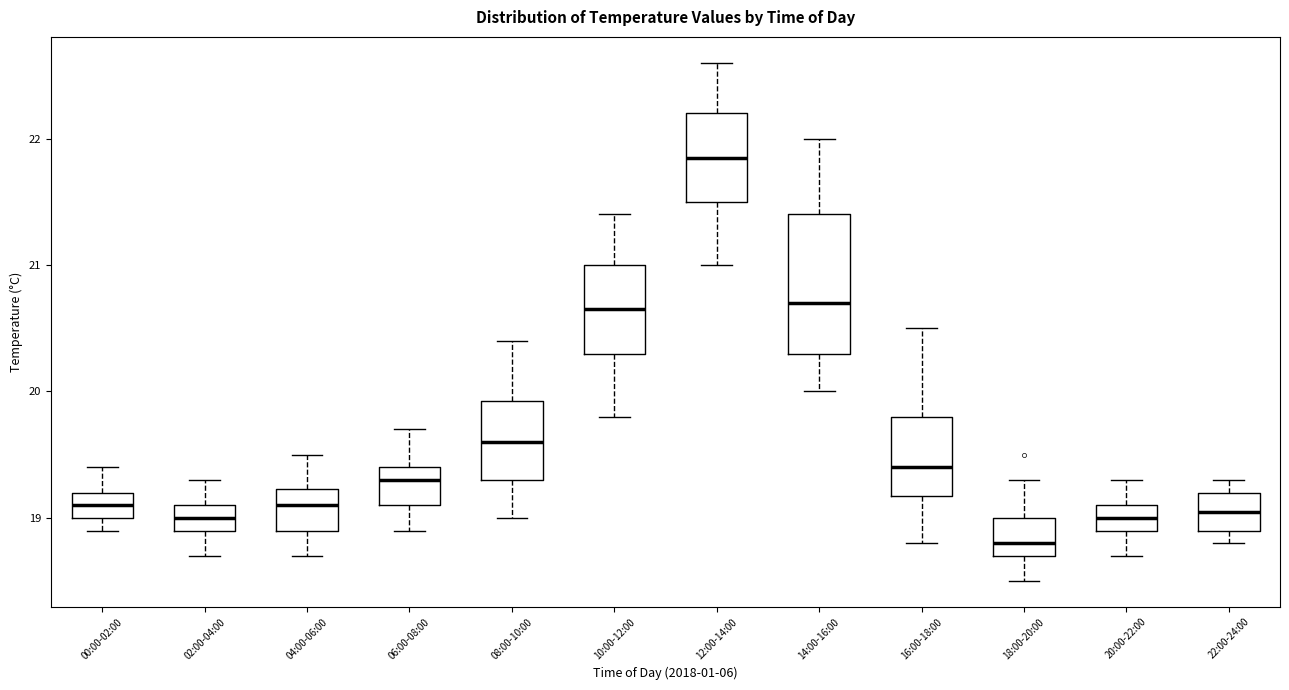

Reading left to right, read every box against the y-axis: the position of its median line, the range the box covers, and the ends of its whiskers. The values are not printed on the chart, so give them approximately, as read against the axis.

00:00-02:00: median 19.1, box 19.0 to 19.2, whiskers 18.9 to 19.4
02:00-04:00: median 19.0, box 18.9 to 19.1, whiskers 18.7 to 19.3
04:00-06:00: median 19.1, box 18.9 to 19.2, whiskers 18.7 to 19.5
06:00-08:00: median 19.3, box 19.1 to 19.4, whiskers 18.9 to 19.7
08:00-10:00: median 19.6, box 19.3 to 19.9, whiskers 19.0 to 20.4
10:00-12:00: median 20.7, box 20.3 to 21.0, whiskers 19.8 to 21.4
12:00-14:00: median 21.9, box 21.5 to 22.2, whiskers 21.0 to 22.6
14:00-16:00: median 20.7, box 20.3 to 21.4, whiskers 20.0 to 22.0
16:00-18:00: median 19.4, box 19.2 to 19.8, whiskers 18.8 to 20.5
18:00-20:00: median 18.8, box 18.7 to 19.0, whiskers 18.5 to 19.3
20:00-22:00: median 19.0, box 18.9 to 19.1, whiskers 18.7 to 19.3
22:00-24:00: median 19.1, box 18.9 to 19.2, whiskers 18.8 to 19.3